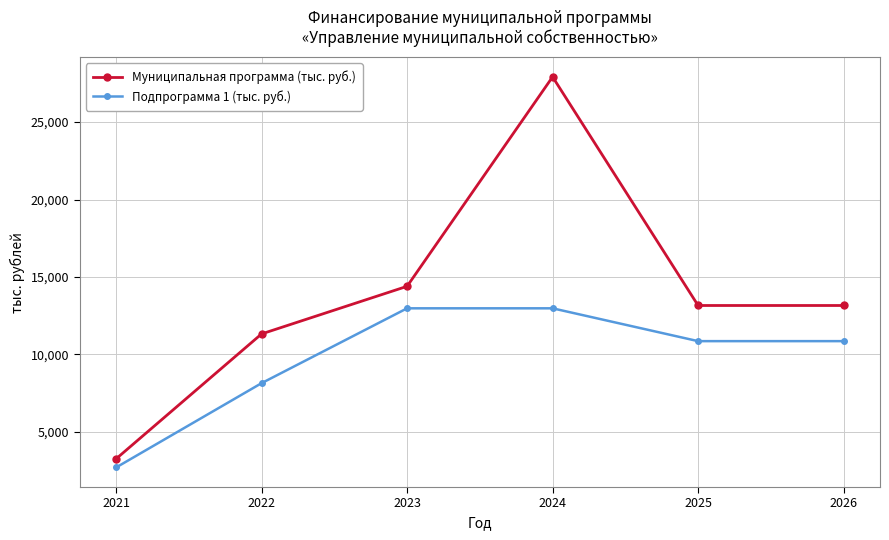

The value of Подпрограмма 1 (тыс. руб.) at 2025 is 14552.2. True or false?

False